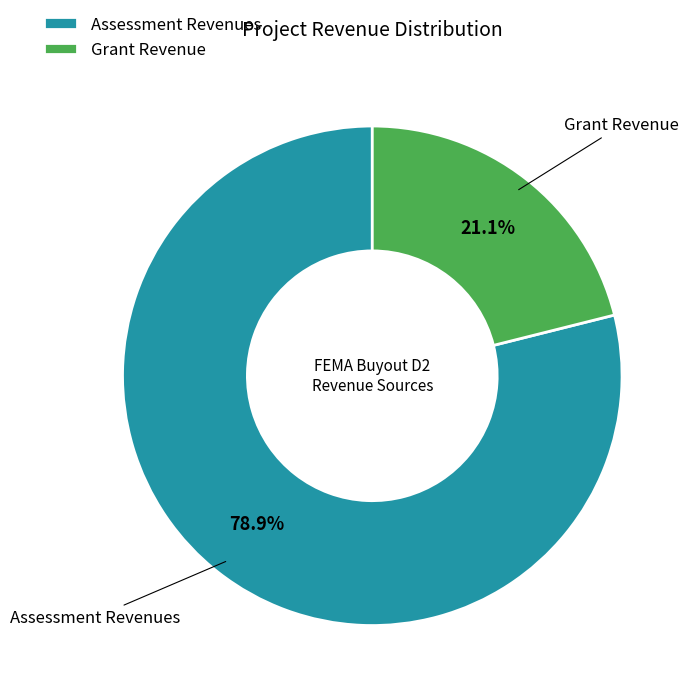

To the nearest percent, what percentage of the pie is Assessment Revenues?

79%